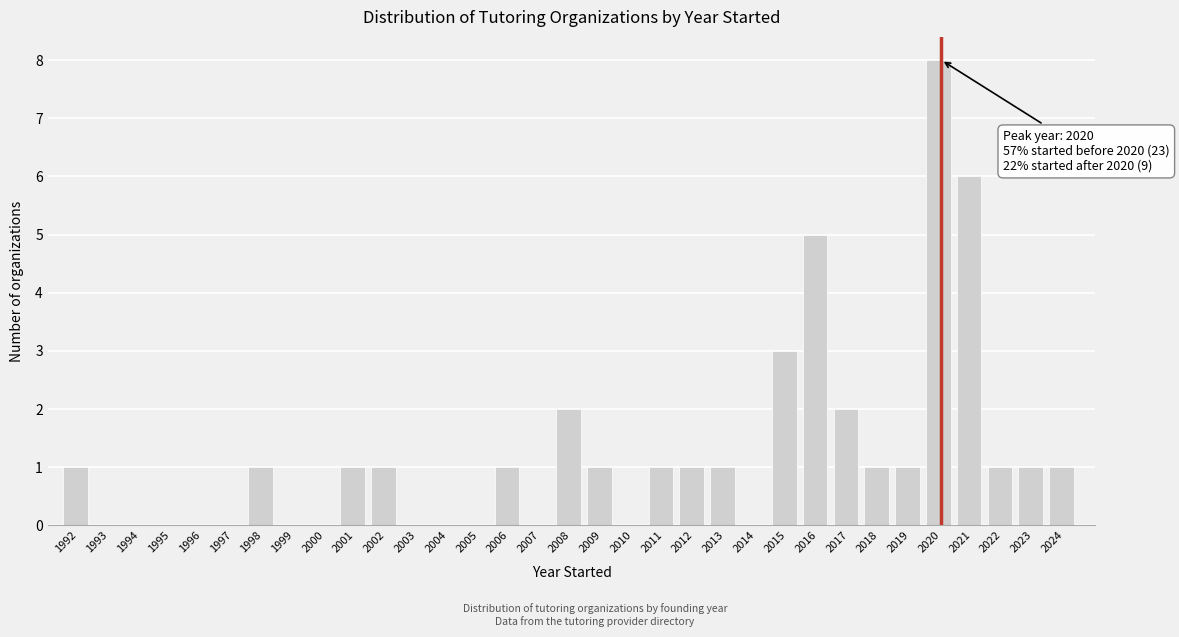

At which category does the chart reach its peak across all series?

2020